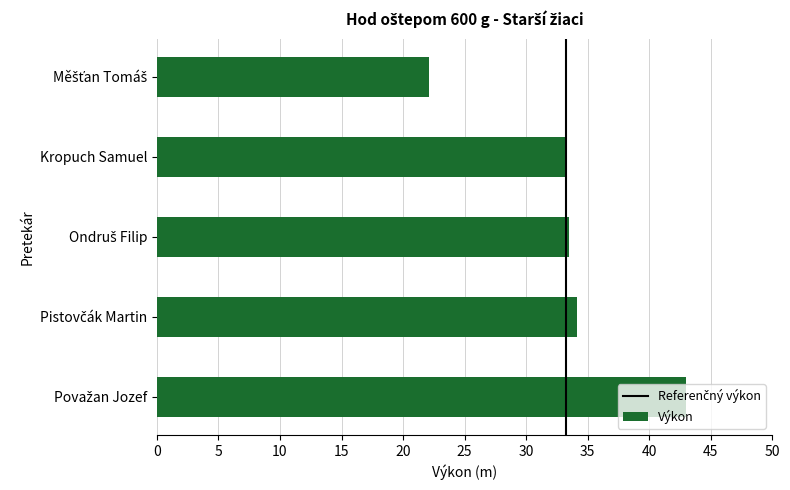

What is the greatest value displayed?

43.0